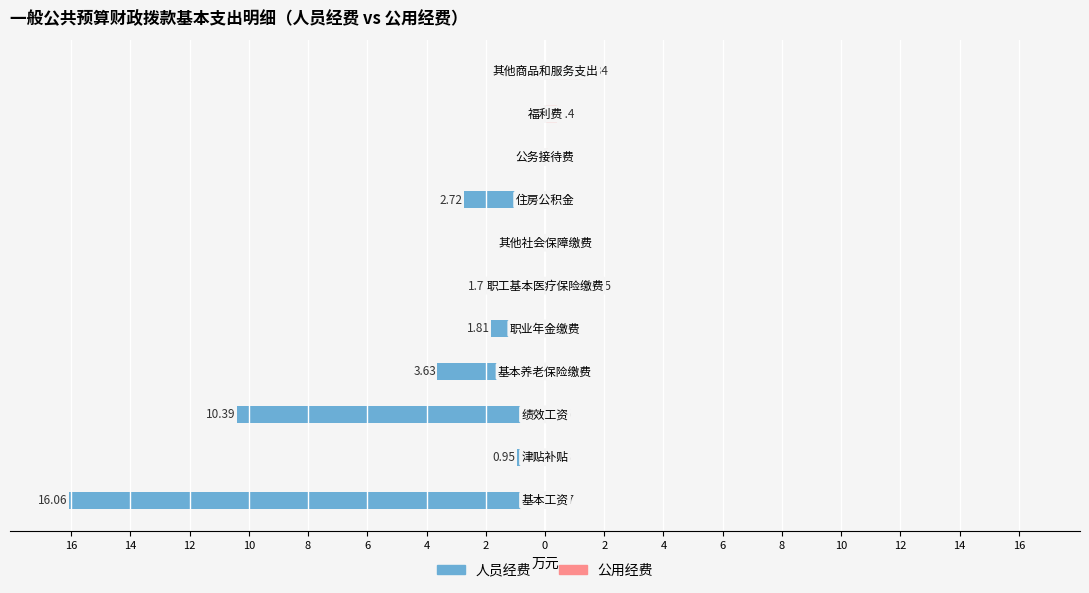

What is the difference between the second highest and minimum values in the 人员经费 series?

16.1